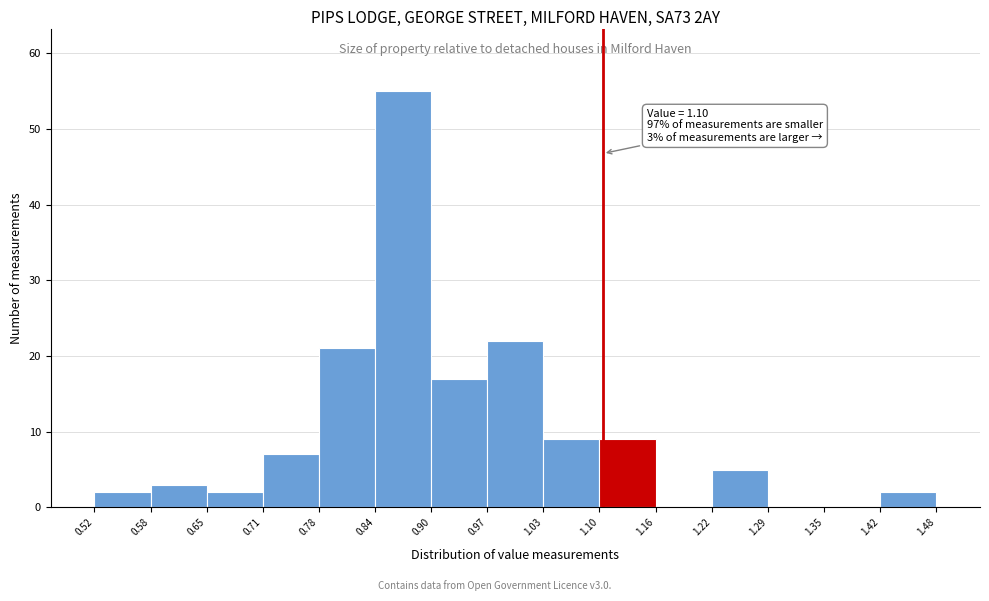

Over which range of the x-axis is the bar tallest?

0.84 to 0.90